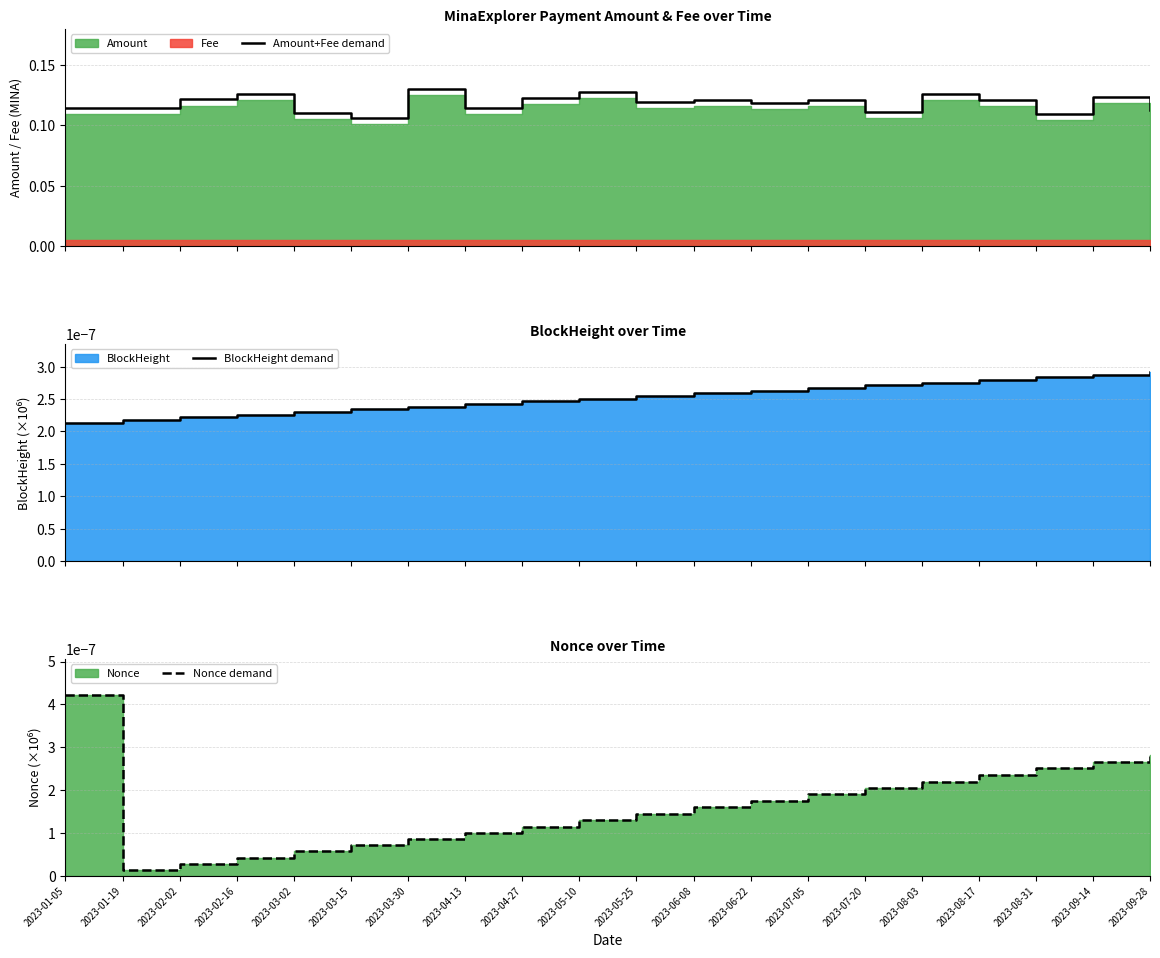

Which label corresponds to the largest value in the chart?

2023-03-30